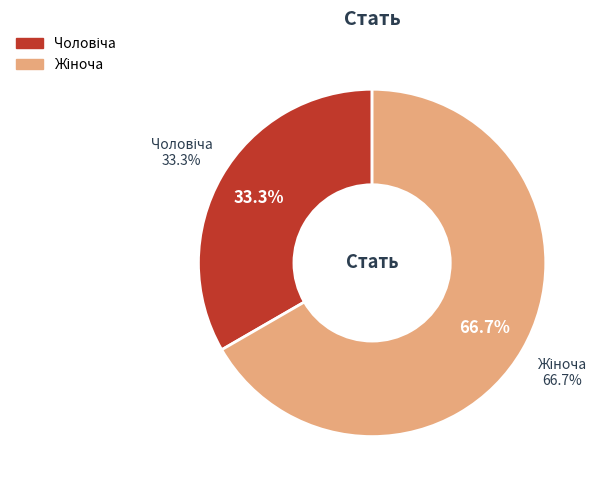

Rank the categories by value from lowest to highest.

Чоловіча, Жіноча